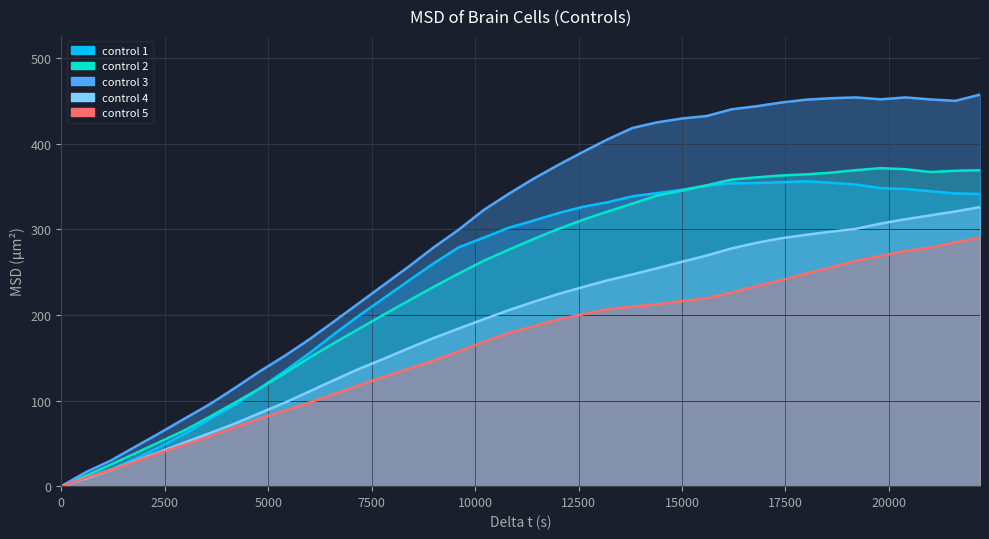

How many lines are shown in the chart?

5